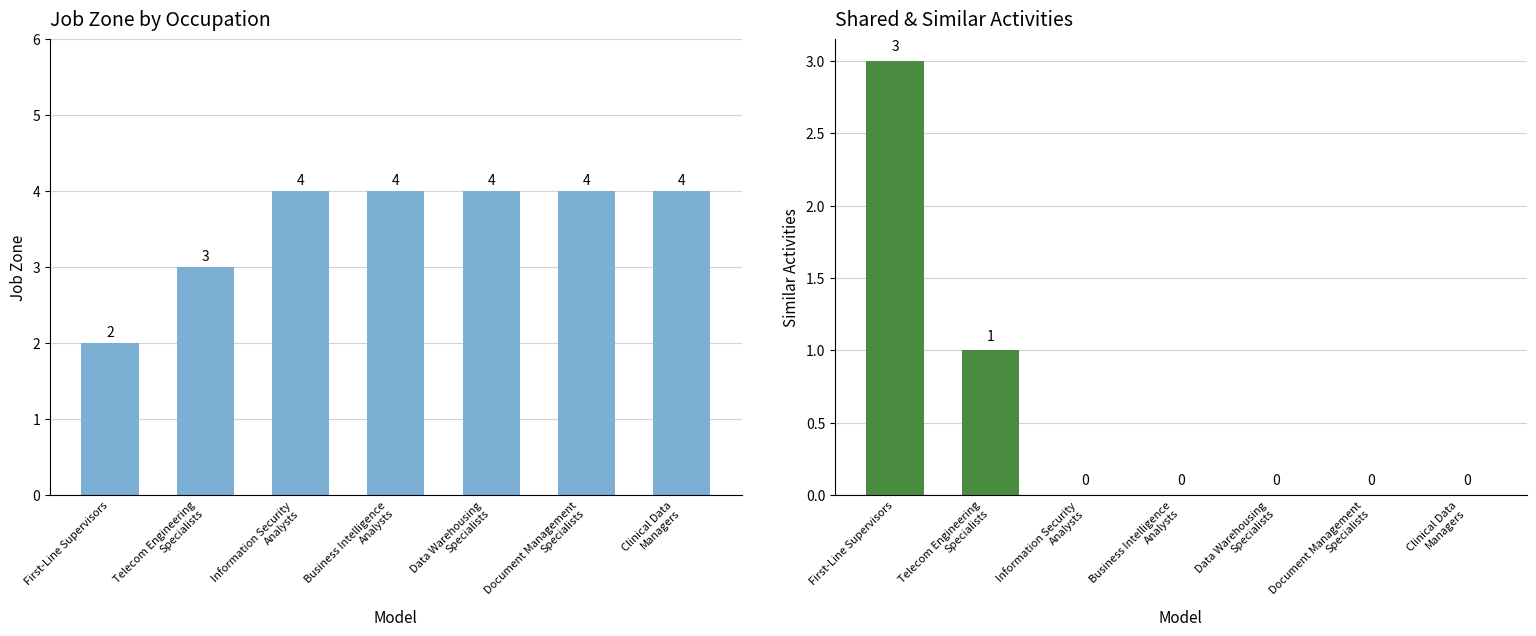

What is the average value of the Similar Activities series?

1